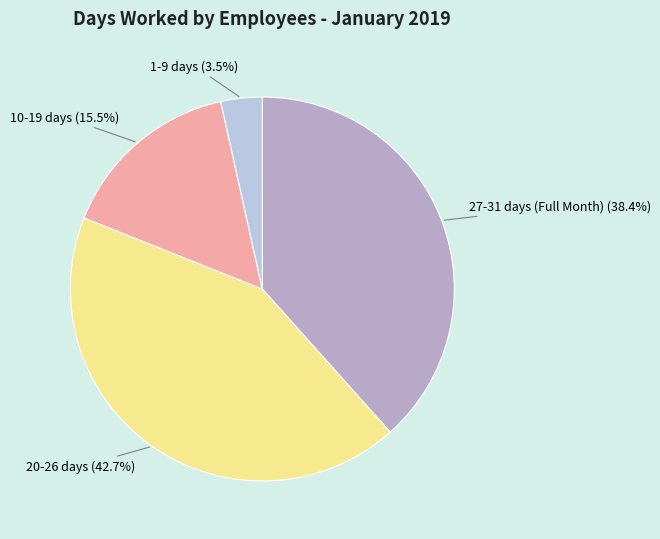

Is the sum of 10-19 days (15.5%) and 27-31 days (Full Month) (38.4%) greater than half?

Yes